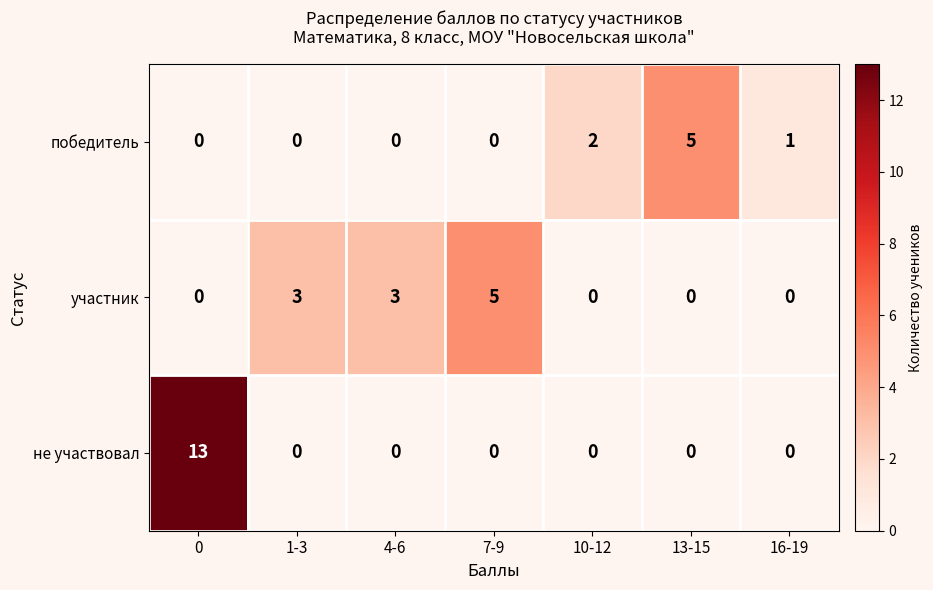

Reading left to right, what are all the values shown in this chart?

победитель: 0=0	1-3=0	4-6=0	7-9=0	10-12=2	13-15=5	16-19=1
участник: 0=0	1-3=3	4-6=3	7-9=5	10-12=0	13-15=0	16-19=0
не участвовал: 0=13	1-3=0	4-6=0	7-9=0	10-12=0	13-15=0	16-19=0